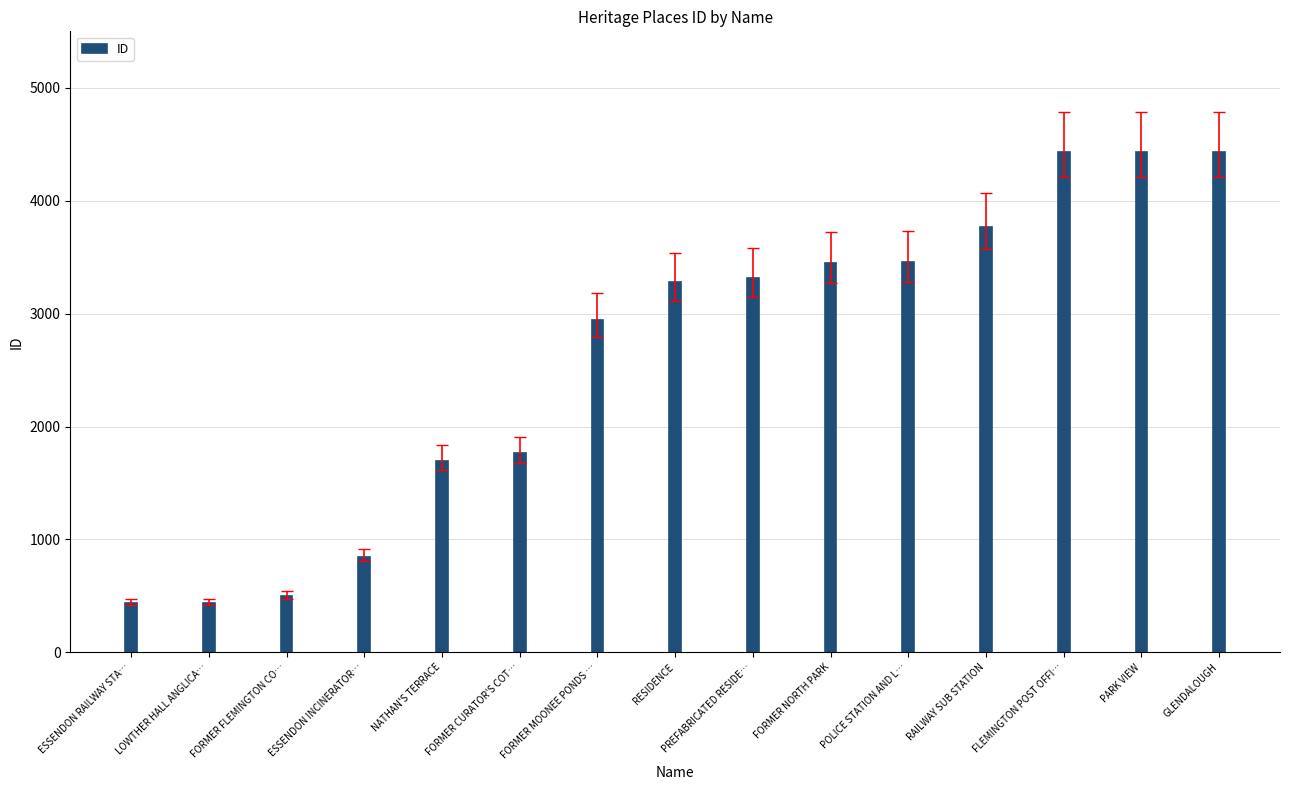

What is the maximum value shown in the chart?

4433